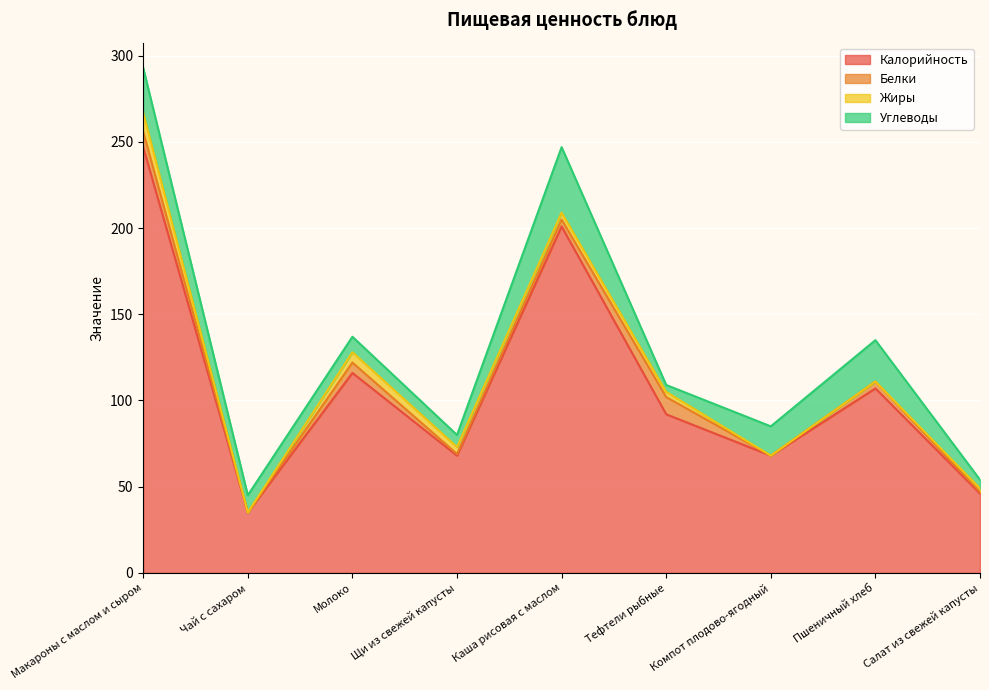

What is the minimum value for Калорийность?

35